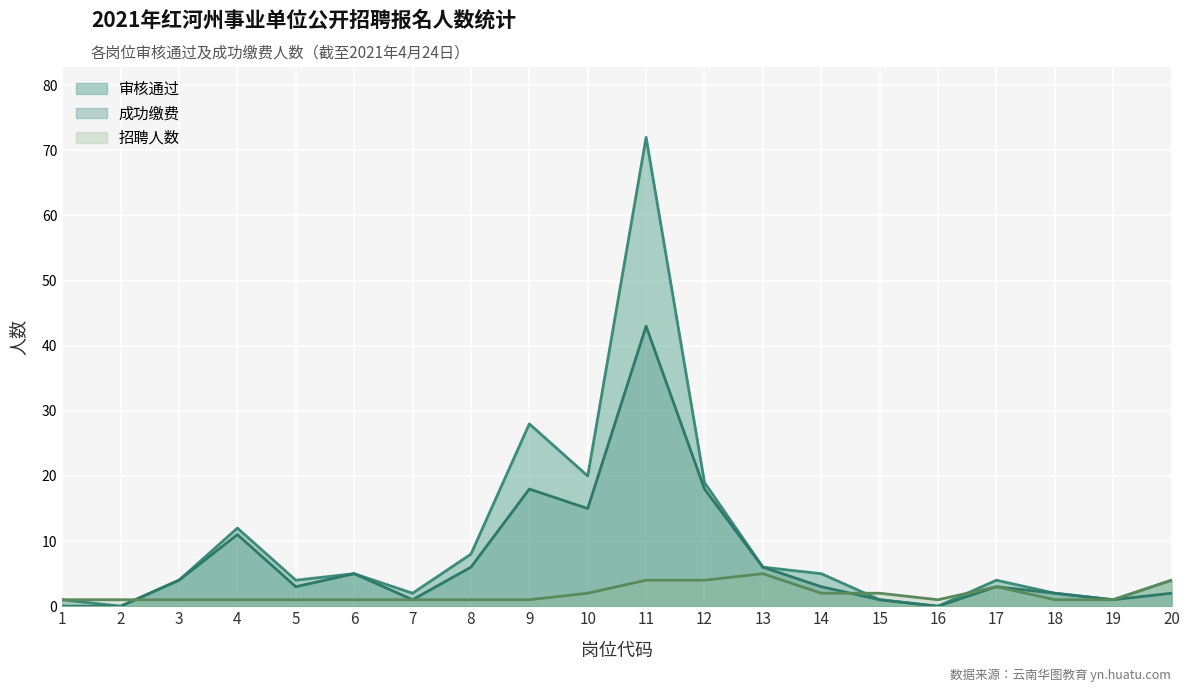

List the series in order of their overall mean, lowest first.

招聘人数, 成功缴费, 审核通过